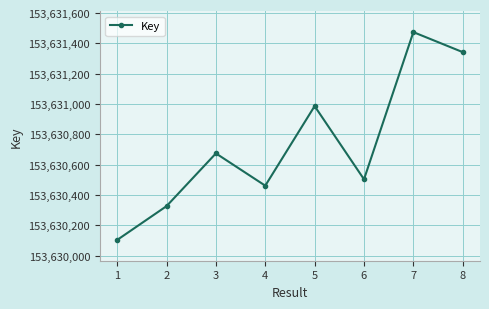

Which category has the lowest value across all series?

1